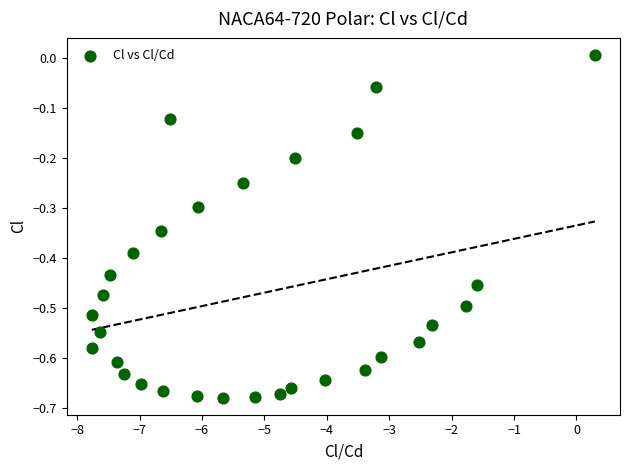

What is the range of Y values (max minus min)?

0.7